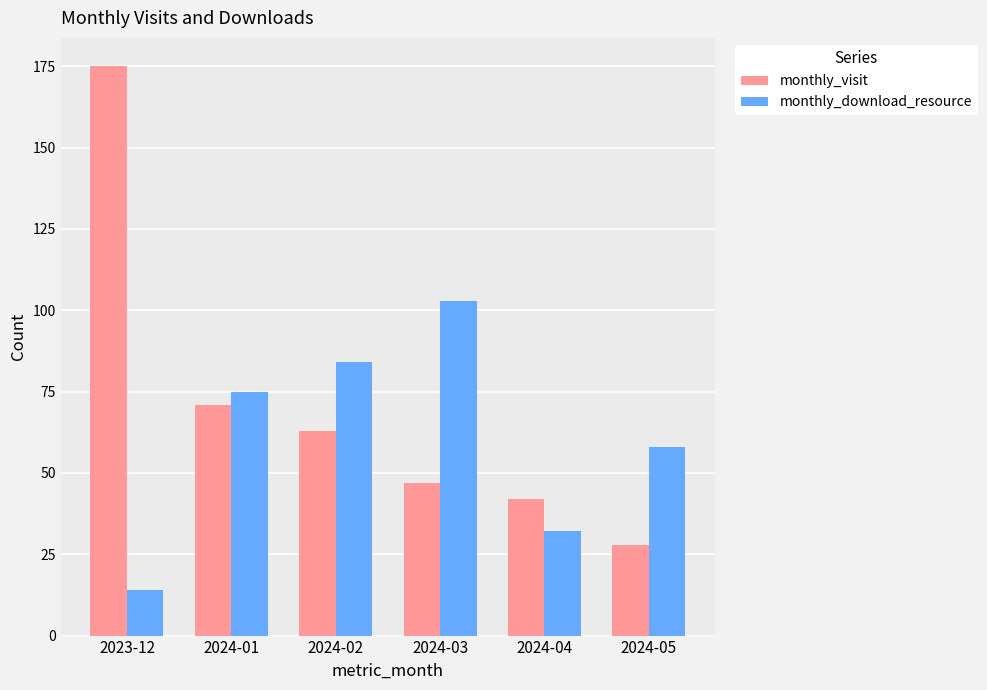

Reading right to left, transcribe all the data shown in this chart.

monthly_visit: 2024-05=28	2024-04=42	2024-03=47	2024-02=63	2024-01=71	2023-12=175
monthly_download_resource: 2024-05=58	2024-04=32	2024-03=103	2024-02=84	2024-01=75	2023-12=14